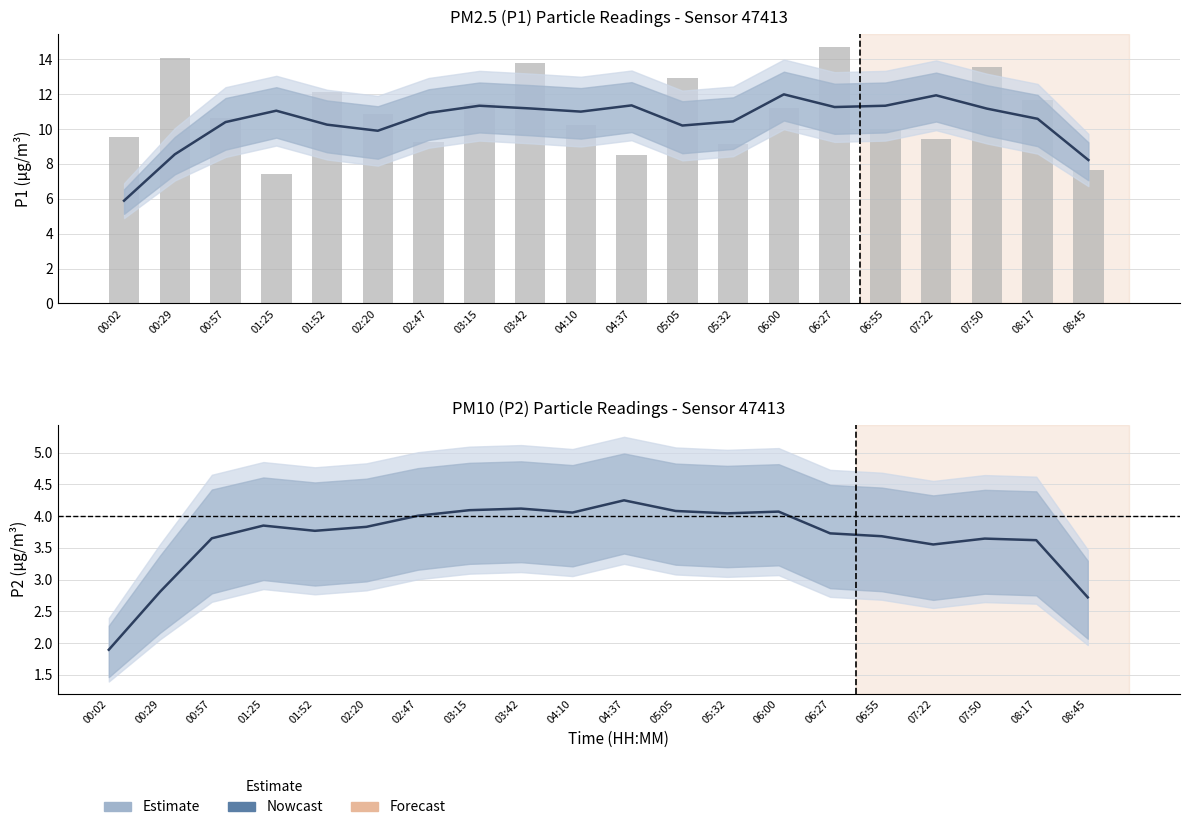

At which label does P2 reach its minimum?

00:02